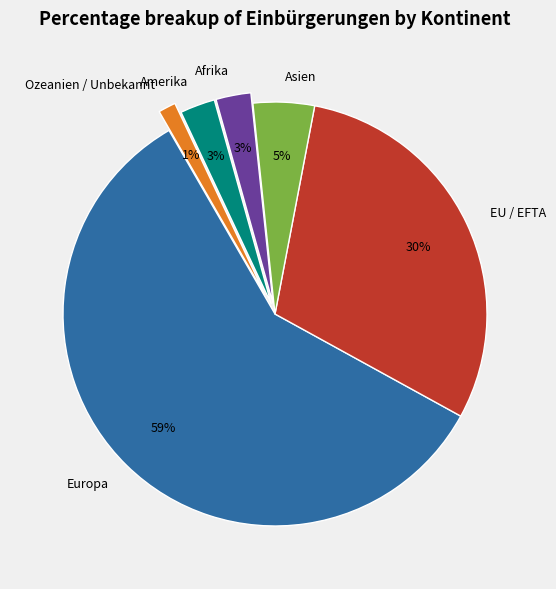

Does any single category account for the majority?

Yes